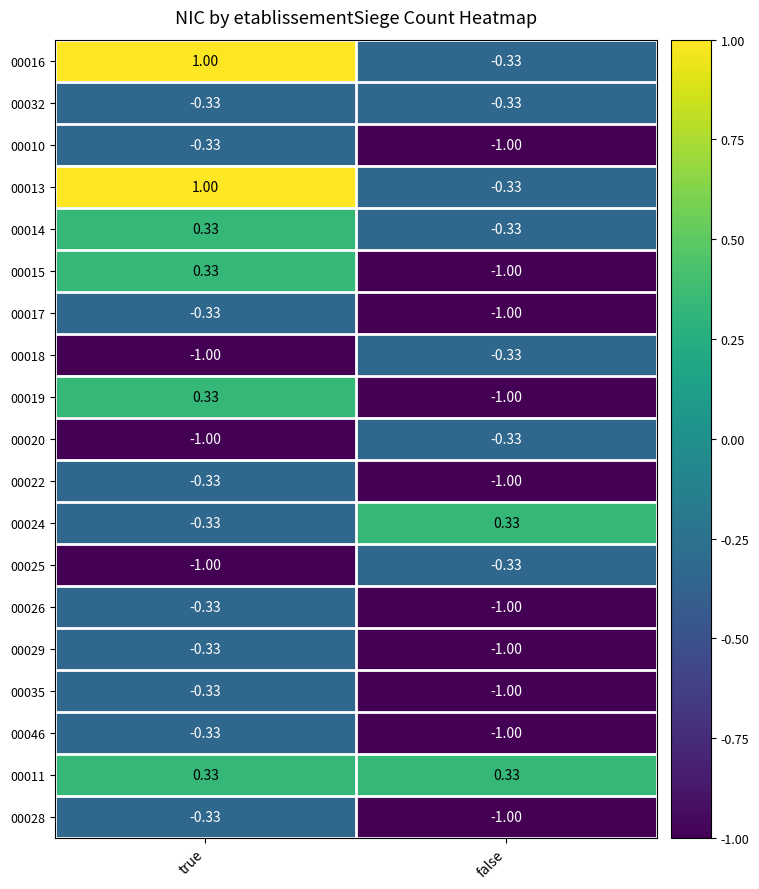

At how many categories does at least one series exceed 0?

2